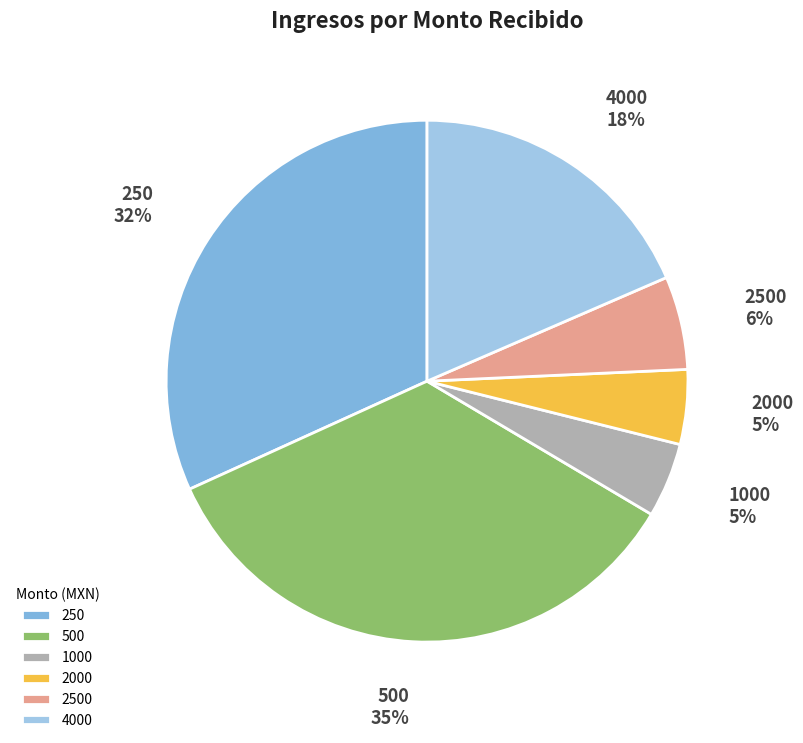

Do 2500 and 500 together represent more than half of the pie?

No